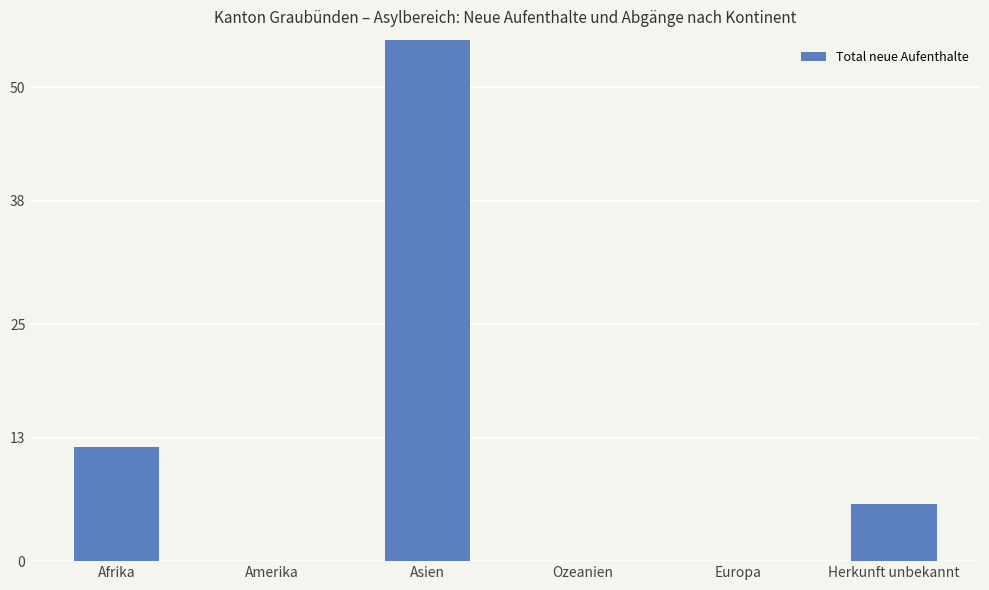

Rank the categories by value from lowest to highest.

Amerika, Ozeanien, Europa, Herkunft unbekannt, Afrika, Asien